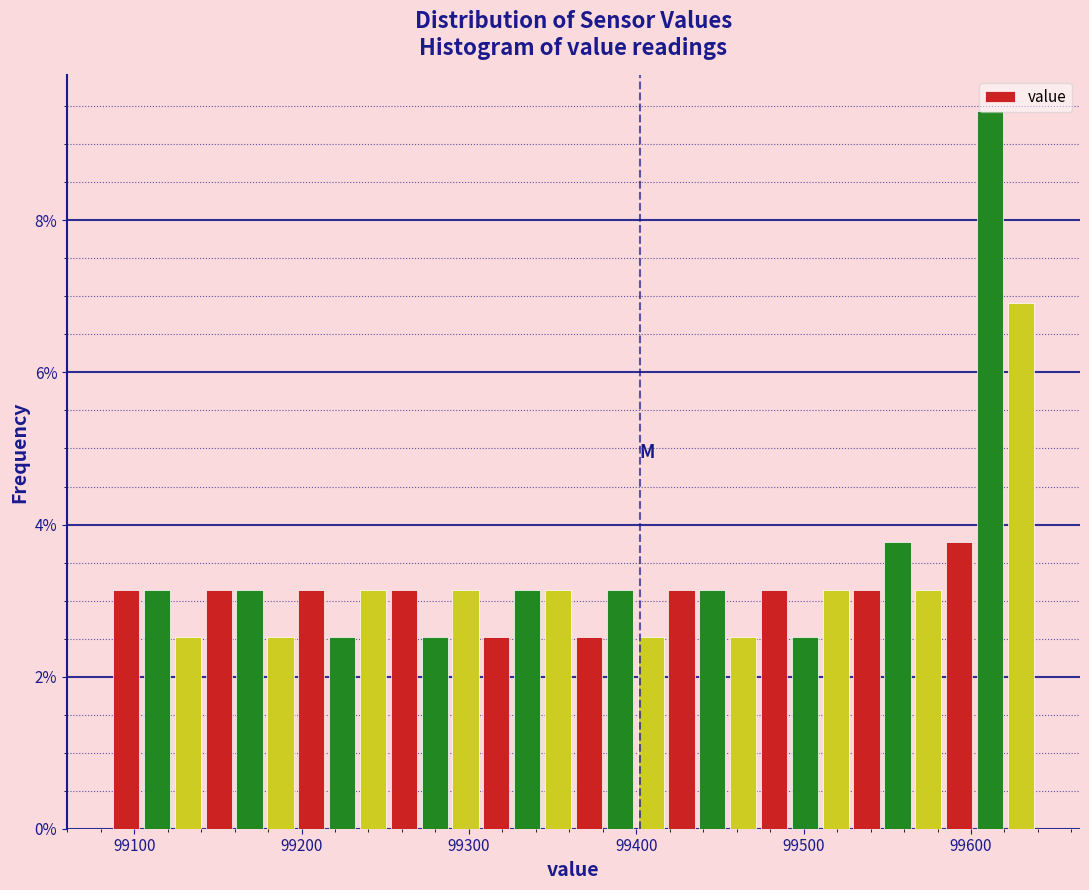

Read against the x-axis, roughly where is the centre of the tallest bar?

99610